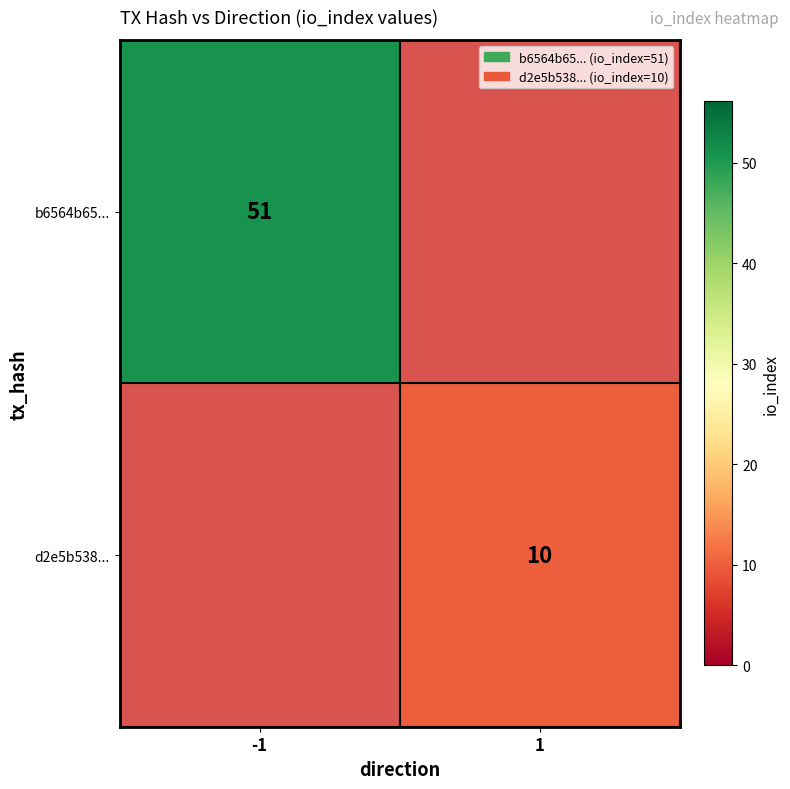

Between 1 and -1, which is larger?

-1